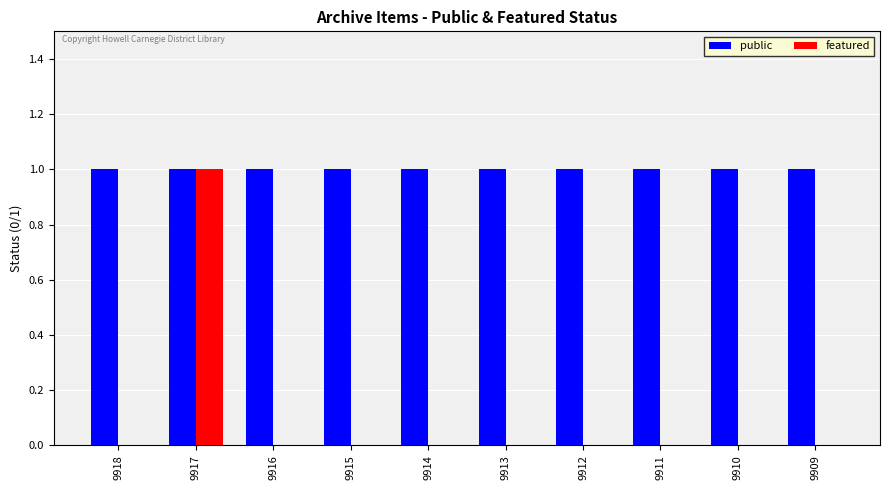

Which series has the largest total across all categories?

public